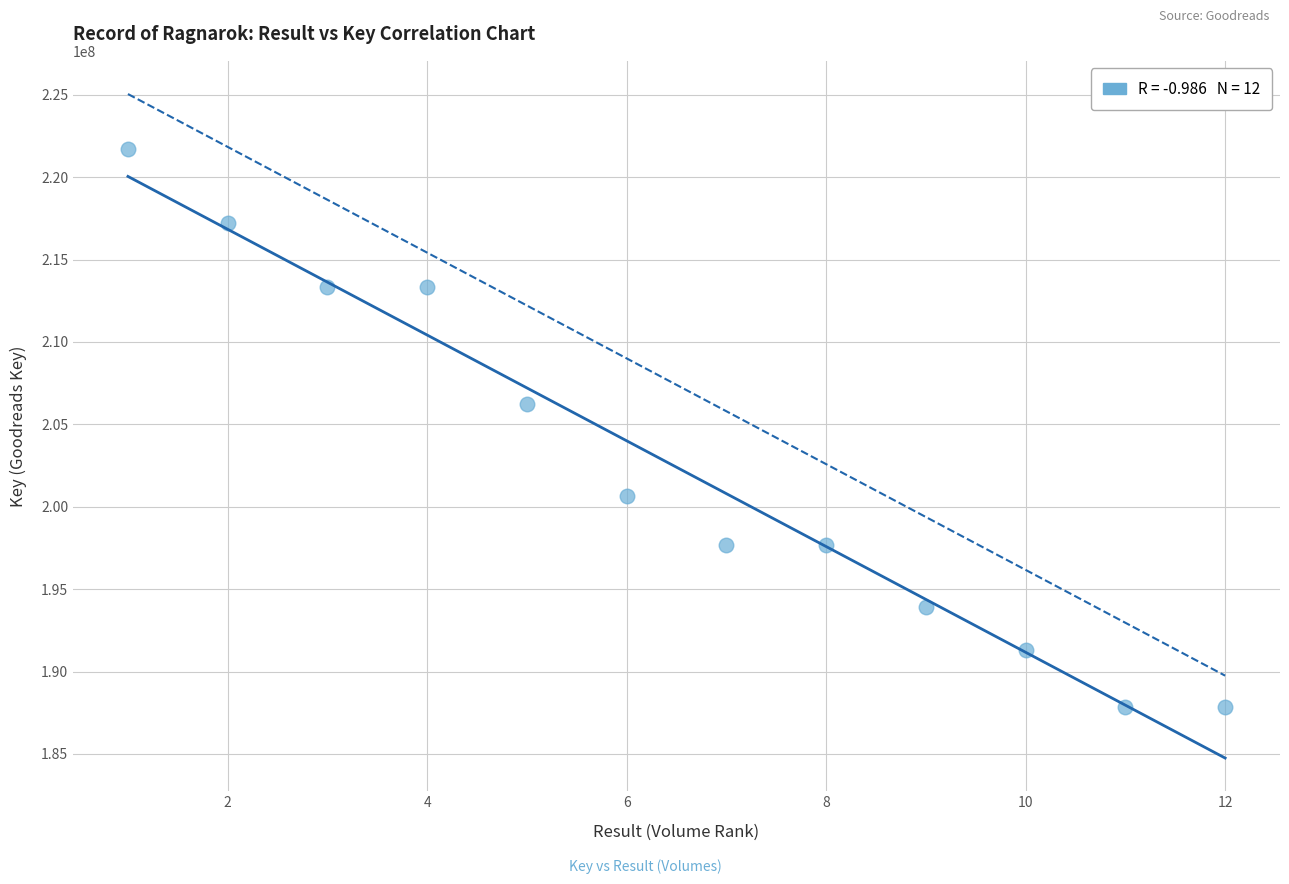

What Y value in the scatter plot is closest to 204783066?

206245614